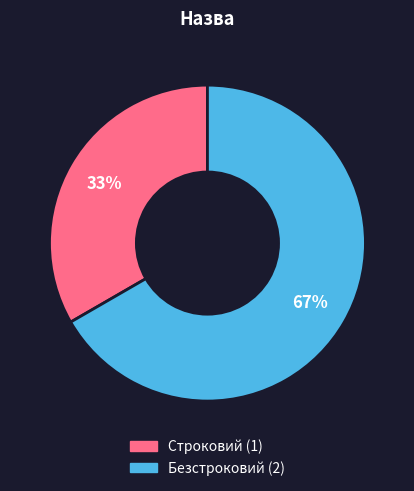

Do Строковий and Безстроковий together represent more than half of the pie?

Yes